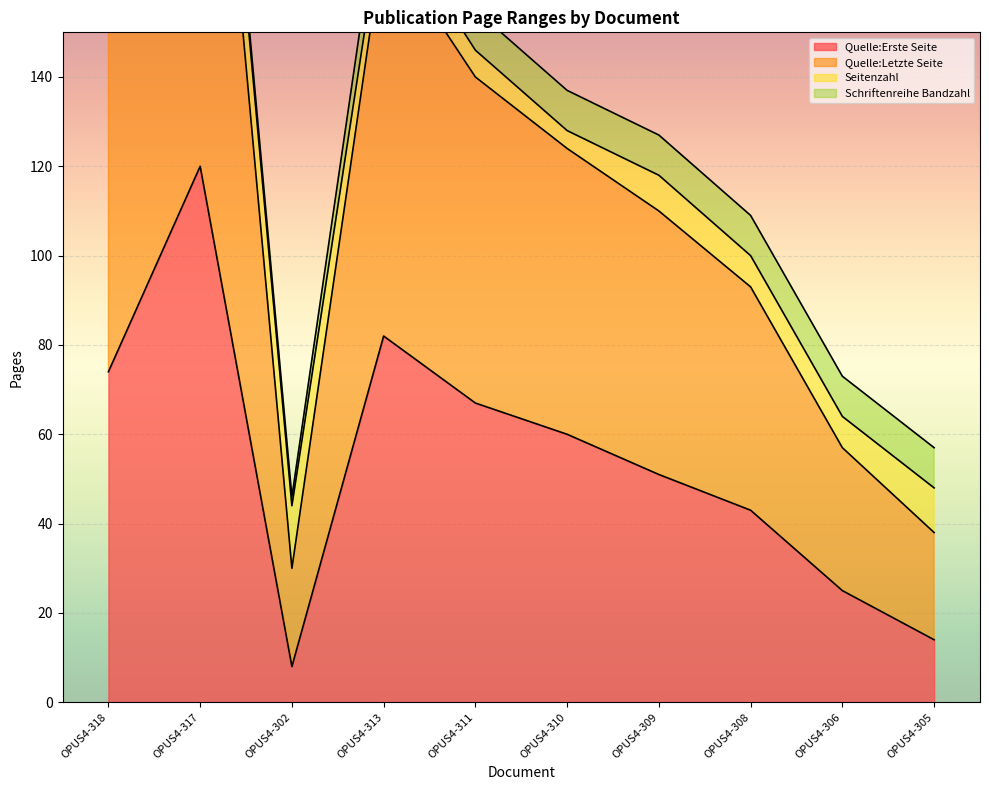

Is it true that Quelle:Erste Seite equals 38 at OPUS4-311?

False